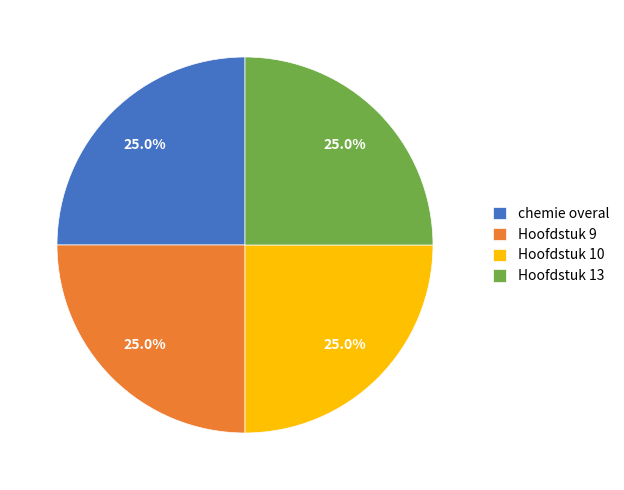

To the nearest percent, what is the average slice percentage?

25%